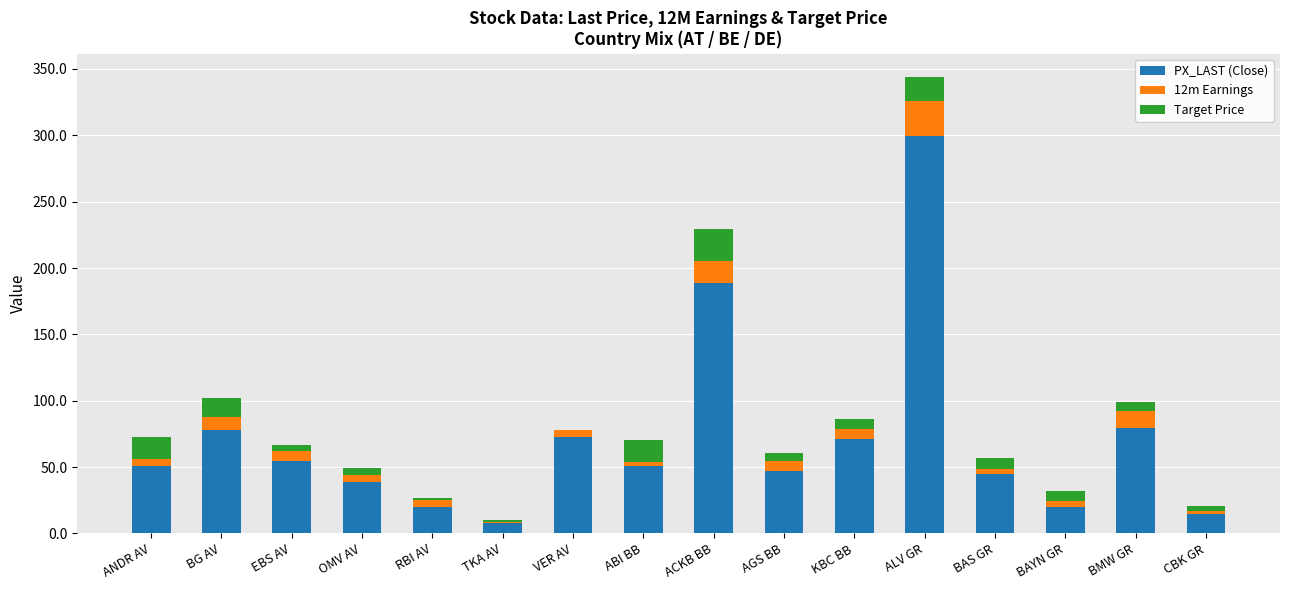

At which category is the sum across all series the highest?

ALV GR